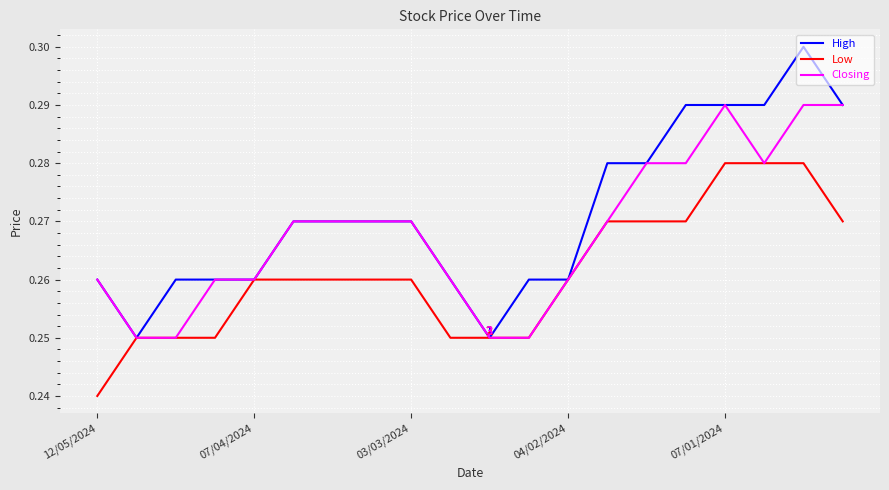

Which series has the largest total across all categories?

High